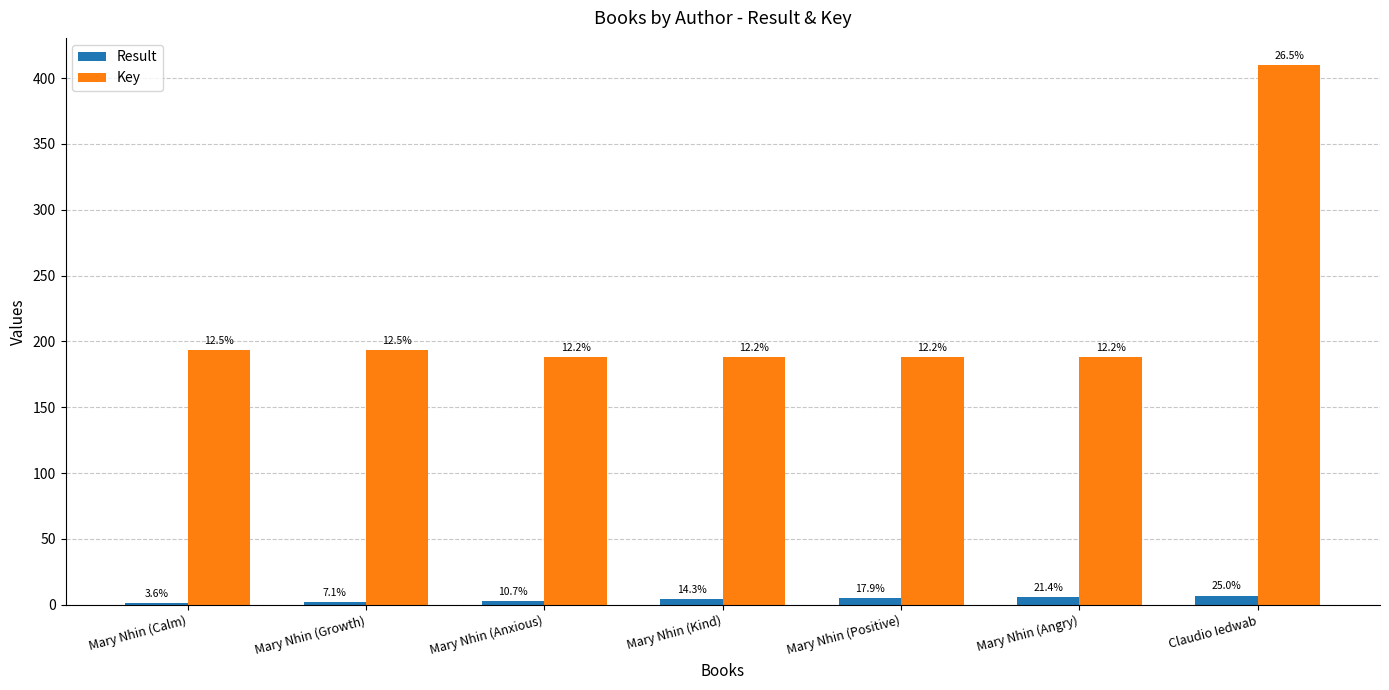

Reading left to right, extract all data points from this chart.

Result: Mary Nhin (Calm)=1.0	Mary Nhin (Growth)=2.0	Mary Nhin (Anxious)=3.0	Mary Nhin (Kind)=4.0	Mary Nhin (Positive)=5.0	Mary Nhin (Angry)=6.0	Claudio Iedwab=7.0
Key: Mary Nhin (Calm)=193.2	Mary Nhin (Growth)=193.2	Mary Nhin (Anxious)=188.4	Mary Nhin (Kind)=188.4	Mary Nhin (Positive)=188.4	Mary Nhin (Angry)=188.4	Claudio Iedwab=410.0